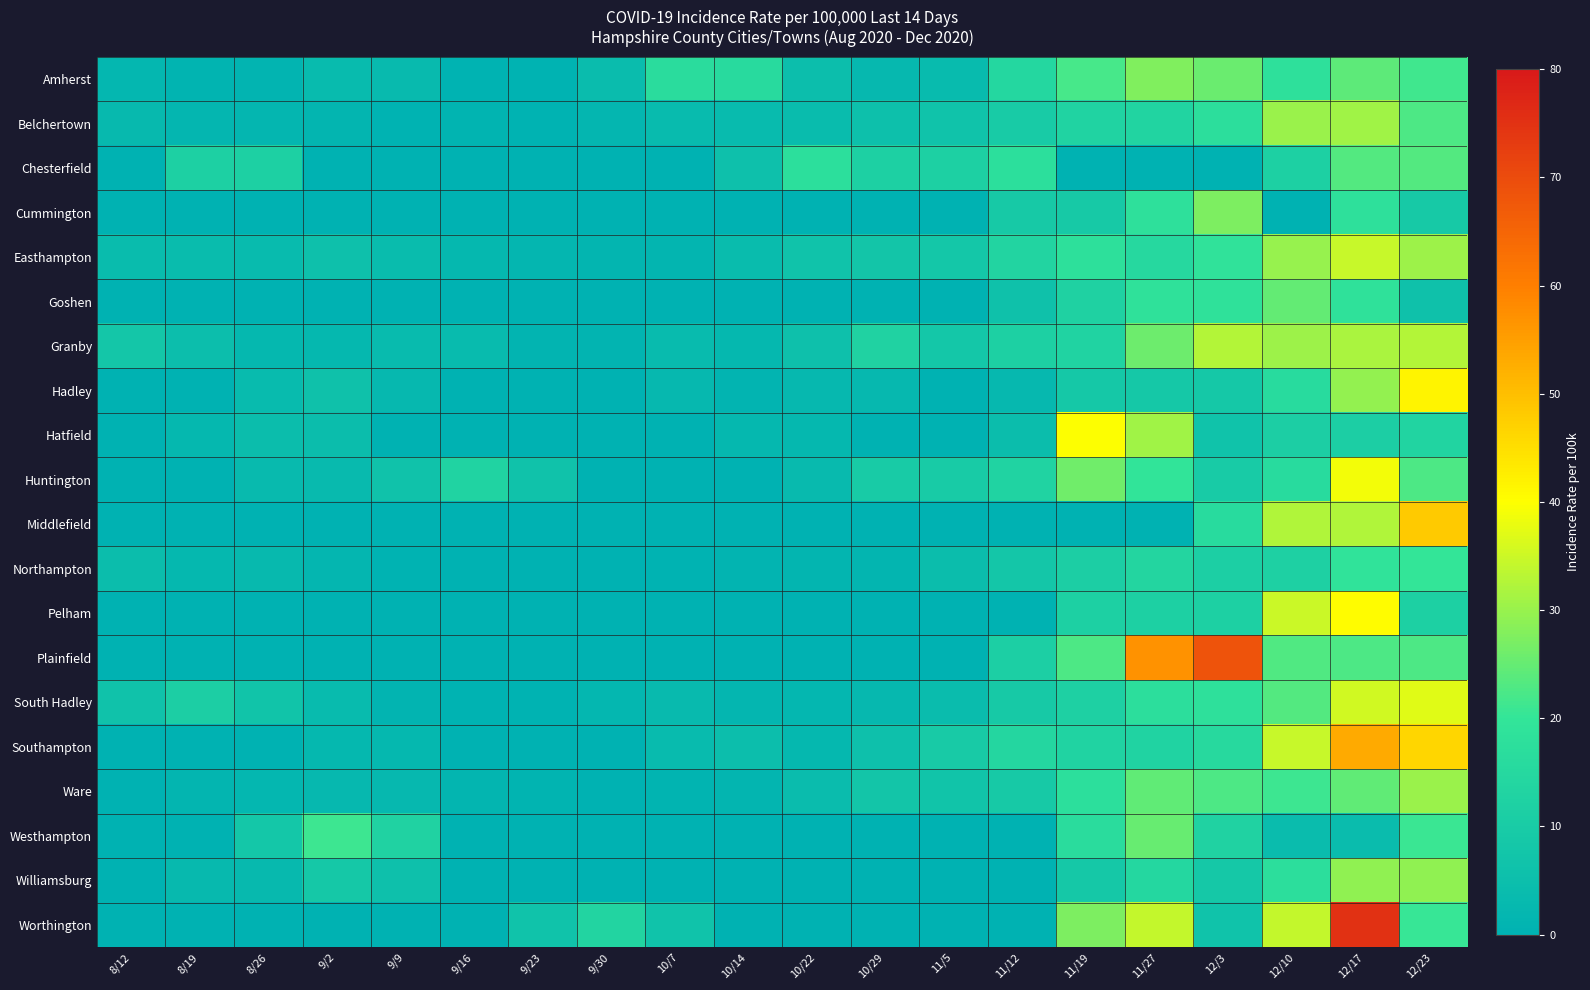

Reading left to right, extract all data points from this chart.

Amherst: 8/12=2.1	8/19=0.7	8/26=1.1	9/2=3.5	9/9=3.4	9/16=0.5	9/23=0.5	9/30=4.2	10/7=16.8	10/14=15.7	10/22=4.8	10/29=2.8	11/5=3.7	11/12=14.4	11/19=22.0	11/27=27.7	12/3=25.5	12/10=18.3	12/17=24.1	12/23=21.3
Belchertown: 8/12=3.1	8/19=1.8	8/26=1.8	9/2=1.3	9/9=0.4	9/16=0.9	9/23=0.4	9/30=1.8	10/7=3.6	10/14=3.6	10/22=4.0	10/29=5.4	11/5=6.7	11/12=9.8	11/19=12.9	11/27=13.3	12/3=17.4	12/10=30.2	12/17=30.7	12/23=22.7
Chesterfield: 8/12=0.0	8/19=11.7	8/26=11.7	9/2=0.0	9/9=0.0	9/16=0.0	9/23=0.0	9/30=0.0	10/7=0.0	10/14=5.8	10/22=17.5	10/29=11.7	11/5=11.7	11/12=17.5	11/19=0.0	11/27=0.0	12/3=0.0	12/10=11.7	12/17=23.3	12/23=23.3
Cummington: 8/12=0.0	8/19=0.0	8/26=0.0	9/2=0.0	9/9=0.0	9/16=0.0	9/23=0.0	9/30=0.0	10/7=0.0	10/14=0.0	10/22=0.0	10/29=0.0	11/5=0.0	11/12=9.1	11/19=9.1	11/27=18.2	12/3=27.3	12/10=0.0	12/17=18.2	12/23=9.1
Easthampton: 8/12=4.0	8/19=4.0	8/26=3.5	9/2=5.7	9/9=4.0	9/16=2.2	9/23=1.8	9/30=1.3	10/7=1.3	10/14=4.0	10/22=6.6	10/29=7.5	11/5=8.4	11/12=13.7	11/19=18.1	11/27=15.0	12/3=19.0	12/10=30.0	12/17=34.4	12/23=30.4
Goshen: 8/12=0.0	8/19=0.0	8/26=0.0	9/2=0.0	9/9=0.0	9/16=0.0	9/23=0.0	9/30=0.0	10/7=0.0	10/14=0.0	10/22=0.0	10/29=0.0	11/5=0.0	11/12=6.2	11/19=12.4	11/27=18.5	12/3=18.5	12/10=24.7	12/17=18.5	12/23=6.2
Granby: 8/12=8.1	8/19=4.7	8/26=2.3	9/2=2.3	9/9=3.5	9/16=3.5	9/23=1.2	9/30=1.2	10/7=3.5	10/14=2.3	10/22=5.8	10/29=12.8	11/5=8.2	11/12=11.7	11/19=12.9	11/27=25.7	12/3=32.7	12/10=30.4	12/17=31.6	12/23=32.7
Hadley: 8/12=0.0	8/19=0.0	8/26=3.7	9/2=6.2	9/9=2.5	9/16=0.0	9/23=0.0	9/30=0.0	10/7=2.5	10/14=1.2	10/22=2.5	10/29=2.5	11/5=0.0	11/12=2.5	11/19=8.6	11/27=8.6	12/3=8.6	12/10=16.0	12/17=29.5	12/23=41.8
Hatfield: 8/12=0.0	8/19=2.2	8/26=4.4	9/2=4.4	9/9=0.0	9/16=0.0	9/23=0.0	9/30=0.0	10/7=0.0	10/14=2.2	10/22=2.2	10/29=0.0	11/5=0.0	11/12=4.4	11/19=39.7	11/27=30.9	12/3=6.6	12/10=11.0	12/17=11.0	12/23=13.2
Huntington: 8/12=0.0	8/19=0.0	8/26=3.2	9/2=3.2	9/9=6.5	9/16=12.9	9/23=6.5	9/30=0.0	10/7=0.0	10/14=0.0	10/22=3.2	10/29=9.7	11/5=9.7	11/12=13.0	11/19=26.0	11/27=19.5	12/3=9.7	12/10=16.2	12/17=39.0	12/23=22.7
Middlefield: 8/12=0.0	8/19=0.0	8/26=0.0	9/2=0.0	9/9=0.0	9/16=0.0	9/23=0.0	9/30=0.0	10/7=0.0	10/14=0.0	10/22=0.0	10/29=0.0	11/5=0.0	11/12=0.0	11/19=0.0	11/27=0.0	12/3=16.1	12/10=32.2	12/17=32.2	12/23=48.3
Northampton: 8/12=4.4	8/19=2.2	8/26=2.9	9/2=1.7	9/9=0.5	9/16=0.2	9/23=0.0	9/30=0.0	10/7=0.5	10/14=1.2	10/22=1.5	10/29=1.5	11/5=4.4	11/12=8.1	11/19=11.0	11/27=13.9	12/3=11.5	12/10=12.0	12/17=19.1	12/23=20.1
Pelham: 8/12=0.0	8/19=0.0	8/26=0.0	9/2=0.0	9/9=0.0	9/16=0.0	9/23=0.0	9/30=0.0	10/7=0.0	10/14=0.0	10/22=0.0	10/29=0.0	11/5=0.0	11/12=0.0	11/19=11.6	11/27=11.6	12/3=11.6	12/10=34.7	12/17=40.5	12/23=11.6
Plainfield: 8/12=0.0	8/19=0.0	8/26=0.0	9/2=0.0	9/9=0.0	9/16=0.0	9/23=0.0	9/30=0.0	10/7=0.0	10/14=0.0	10/22=0.0	10/29=0.0	11/5=0.0	11/12=11.4	11/19=22.8	11/27=57.1	12/3=68.5	12/10=22.8	12/17=22.8	12/23=22.8
South Hadley: 8/12=6.3	8/19=11.1	8/26=7.1	9/2=3.6	9/9=1.2	9/16=0.4	9/23=0.4	9/30=2.0	10/7=3.2	10/14=1.6	10/22=2.0	10/29=2.8	11/5=4.3	11/12=9.1	11/19=11.9	11/27=17.4	12/3=18.2	12/10=23.3	12/17=35.6	12/23=37.1
Southampton: 8/12=0.0	8/19=0.0	8/26=0.0	9/2=2.4	9/9=2.4	9/16=0.0	9/23=0.0	9/30=0.0	10/7=3.6	10/14=4.8	10/22=2.4	10/29=5.9	11/5=9.5	11/12=14.2	11/19=13.1	11/27=13.1	12/3=15.4	12/10=34.4	12/17=53.4	12/23=46.3
Ware: 8/12=0.0	8/19=1.4	8/26=2.1	9/2=2.8	9/9=2.8	9/16=1.4	9/23=0.7	9/30=0.0	10/7=0.7	10/14=1.4	10/22=4.2	10/29=7.7	11/5=7.0	11/12=9.1	11/19=17.6	11/27=24.6	12/3=22.5	12/10=21.1	12/17=24.6	12/23=30.2
Westhampton: 8/12=0.0	8/19=0.0	8/26=8.4	9/2=21.0	9/9=12.6	9/16=0.0	9/23=0.0	9/30=0.0	10/7=0.0	10/14=0.0	10/22=0.0	10/29=0.0	11/5=0.0	11/12=0.0	11/19=16.7	11/27=25.0	12/3=12.5	12/10=4.2	12/17=4.2	12/23=20.9
Williamsburg: 8/12=0.0	8/19=2.9	8/26=2.9	9/2=8.7	9/9=5.8	9/16=0.0	9/23=0.0	9/30=0.0	10/7=0.0	10/14=0.0	10/22=0.0	10/29=0.0	11/5=0.0	11/12=0.0	11/19=8.7	11/27=14.5	12/3=8.7	12/10=17.4	12/17=29.1	12/23=29.1
Worthington: 8/12=0.0	8/19=0.0	8/26=0.0	9/2=0.0	9/9=0.0	9/16=0.0	9/23=6.7	9/30=13.5	10/7=6.7	10/14=0.0	10/22=0.0	10/29=0.0	11/5=0.0	11/12=0.0	11/19=27.3	11/27=34.1	12/3=6.8	12/10=34.1	12/17=75.1	12/23=20.5